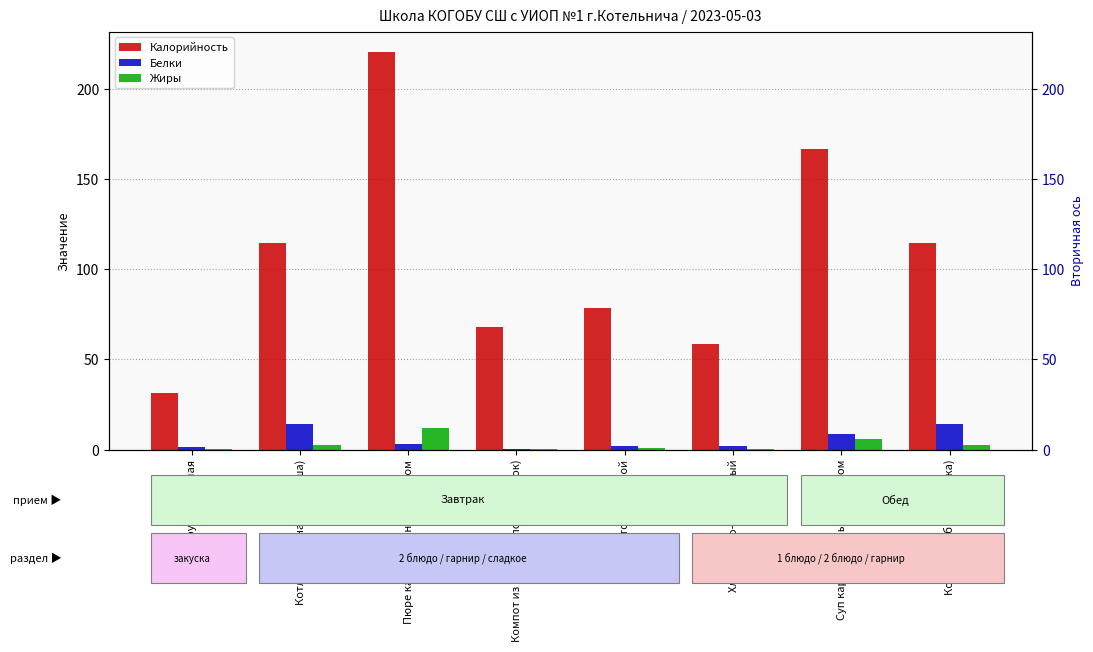

What position from the left is Батон нарезной?

5